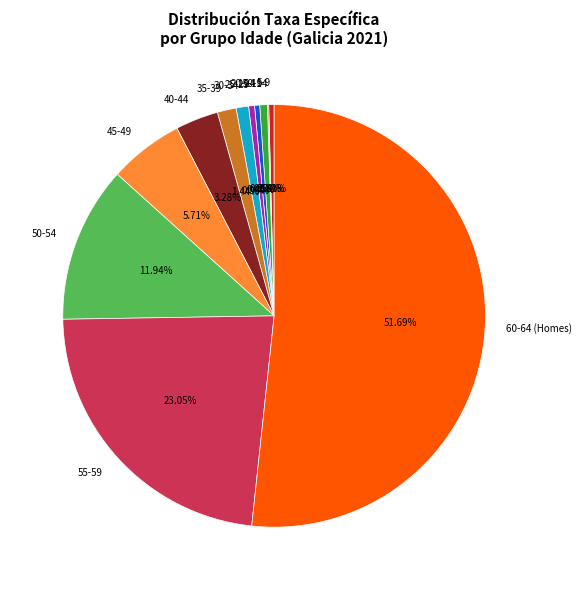

Does any single category account for the majority?

Yes